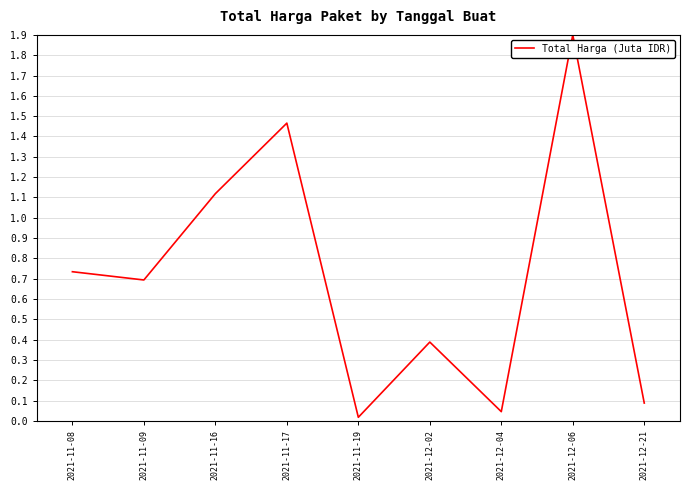

True or false: the data shows 0.4 at 2021-12-02.

True